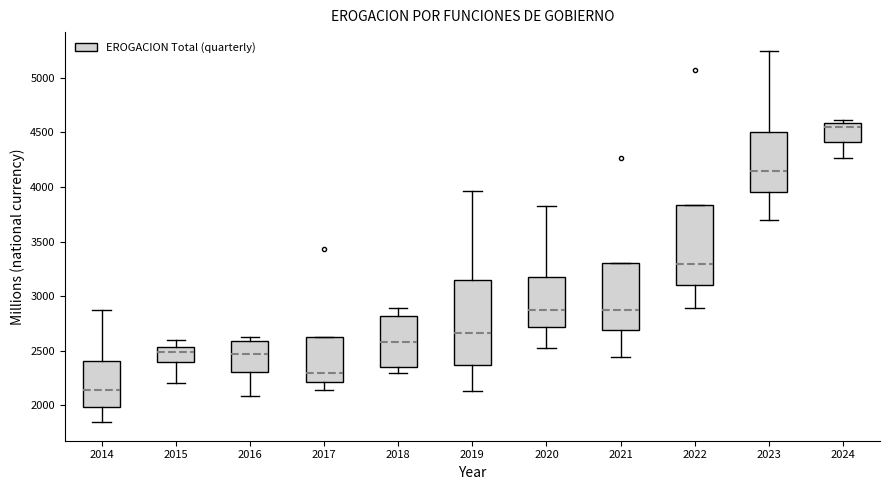

Reading left to right, transcribe this box plot: for each box, give where its median line is, the range the box spans, and where its two whiskers end, as read against the y-axis. The values are not printed on the chart, so give them approximately, as read against the axis.

2014: median 2150, box 2000 to 2400, whiskers 1850 to 2900
2015: median 2500, box 2400 to 2550, whiskers 2200 to 2600
2016: median 2450, box 2300 to 2600, whiskers 2100 to 2650
2017: median 2300, box 2200 to 2650, whiskers 2150 to 2650
2018: median 2600, box 2350 to 2800, whiskers 2300 to 2900
2019: median 2650, box 2350 to 3150, whiskers 2150 to 3950
2020: median 2850, box 2700 to 3150, whiskers 2500 to 3800
2021: median 2850, box 2700 to 3300, whiskers 2450 to 3300
2022: median 3300, box 3100 to 3850, whiskers 2900 to 3850
2023: median 4150, box 3950 to 4500, whiskers 3700 to 5250
2024: median 4550, box 4400 to 4600, whiskers 4250 to 4600 (just above the box's upper edge)